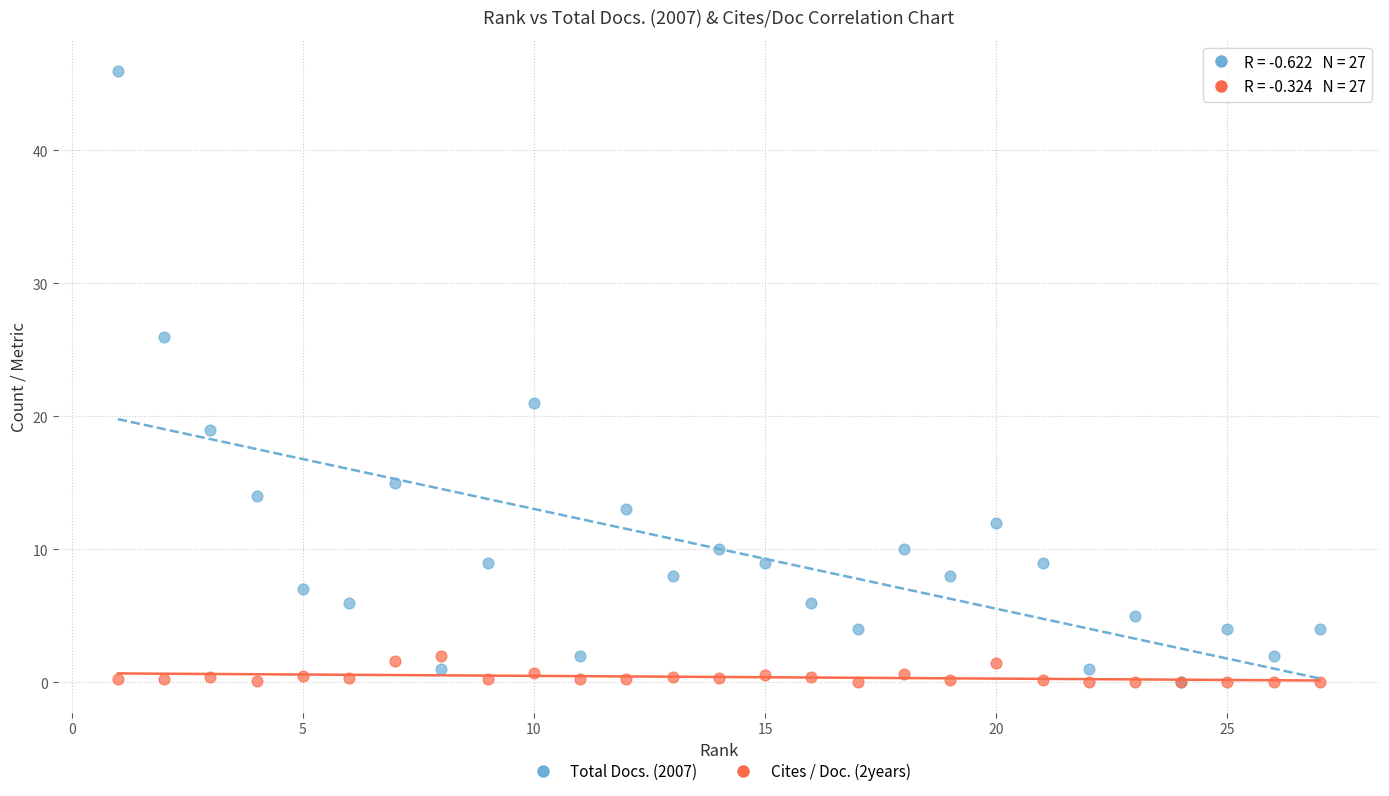

In the Total Docs. (2007) series, what Y value is closest to 23?

21.0